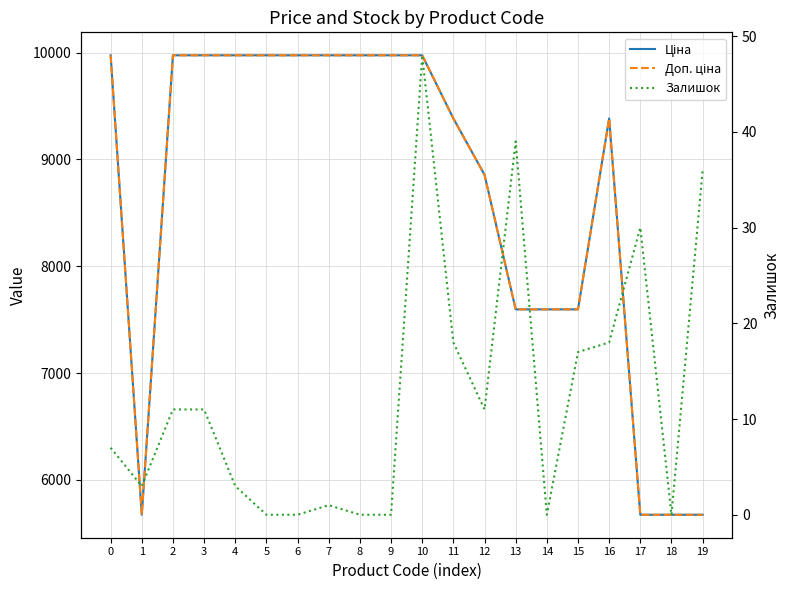

True or false: Залишок has a value of -18.7 at 6.

False